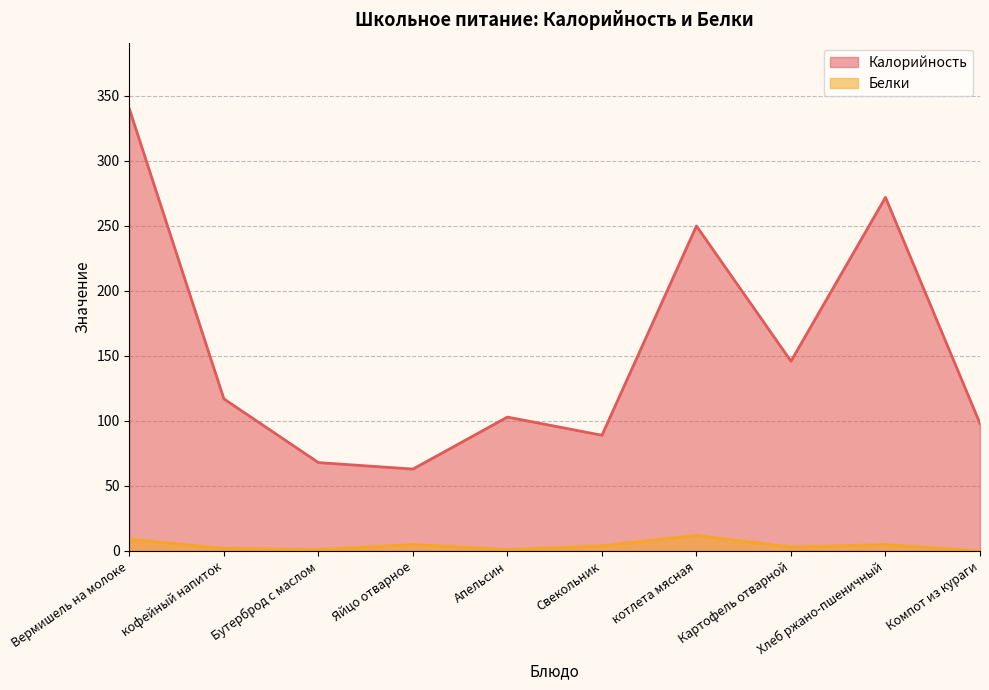

At which category does the chart reach its peak across all series?

Вермишель на молоке